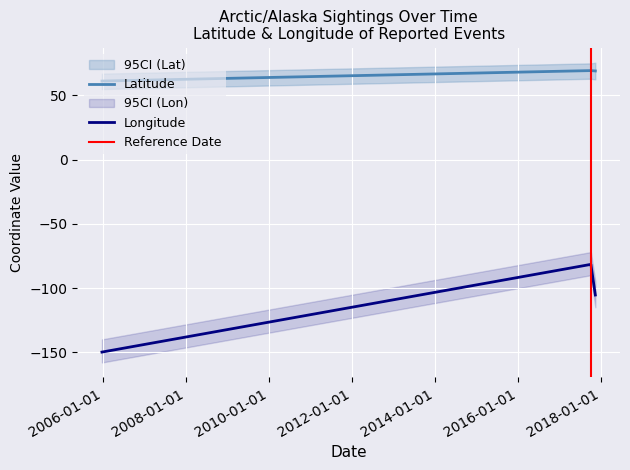

What is the label of the 3rd point from the right?

2005-12-27